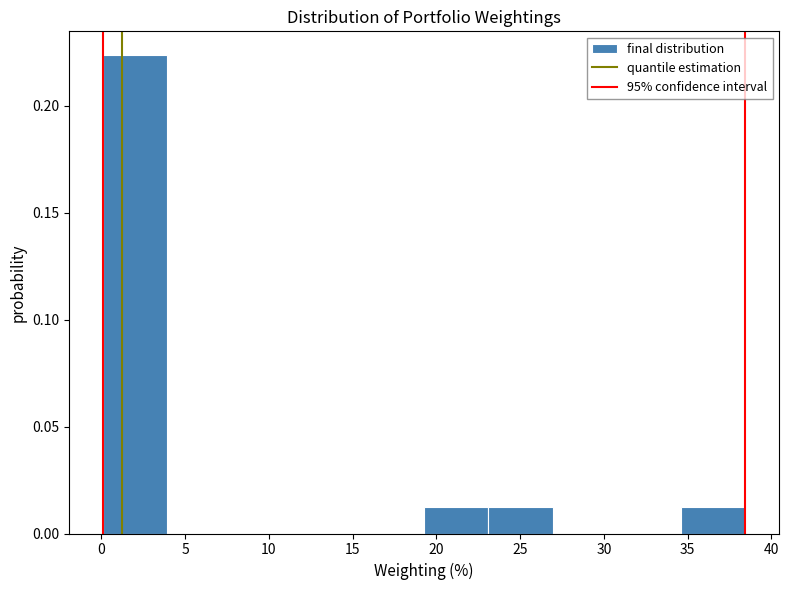

Which range on the x-axis has the tallest bar?

0.0 to 4.0